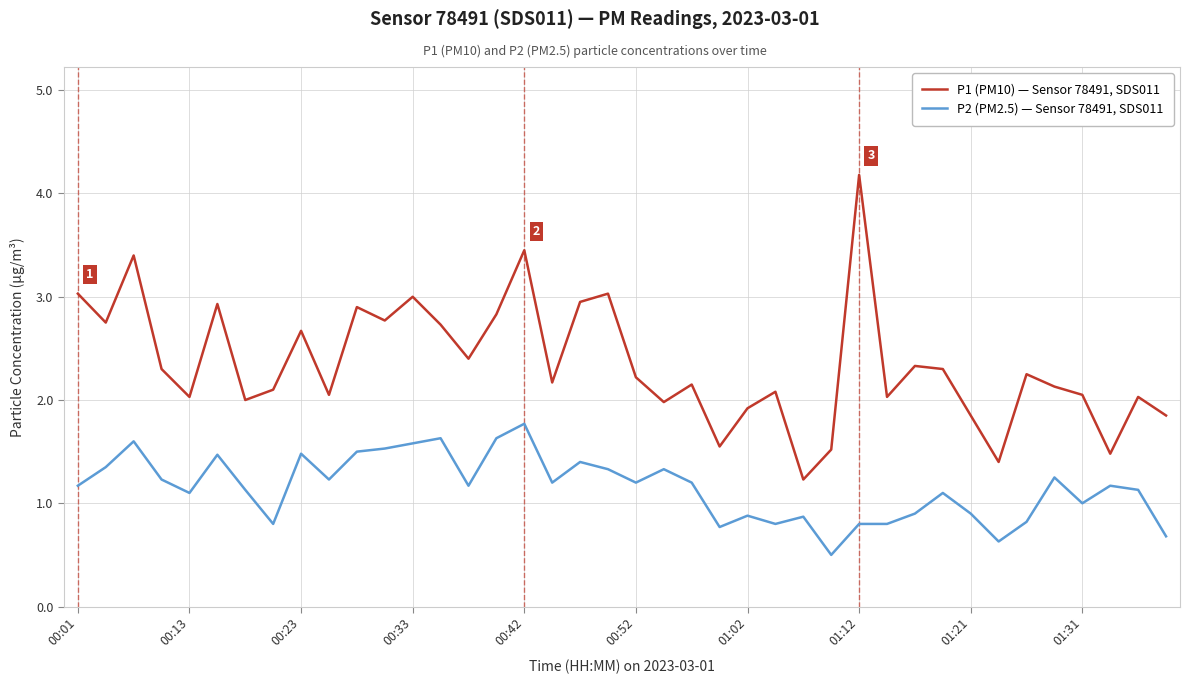

Which series has the largest range (max minus min)?

P1 (PM10) — Sensor 78491, SDS011